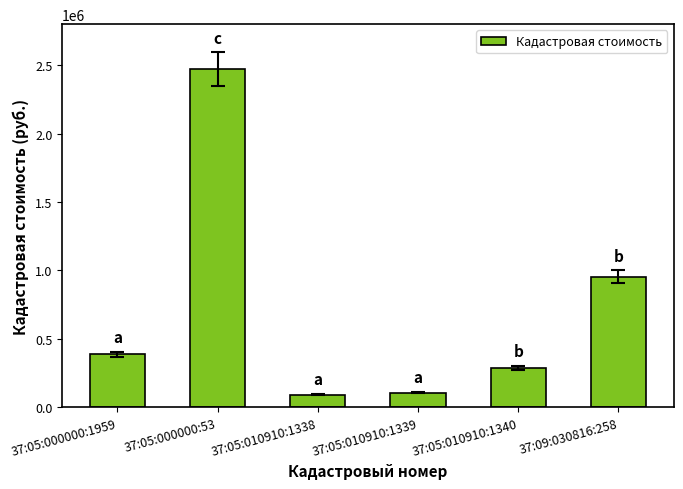

What is the label of the 5th bar from the right?

37:05:000000:53